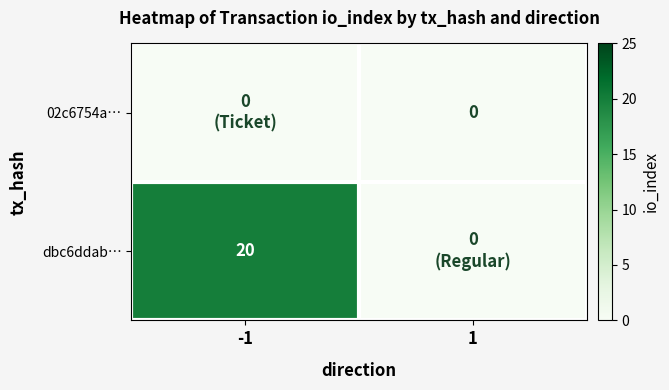

Is it true that dbc6ddab… equals 20 at -1?

True